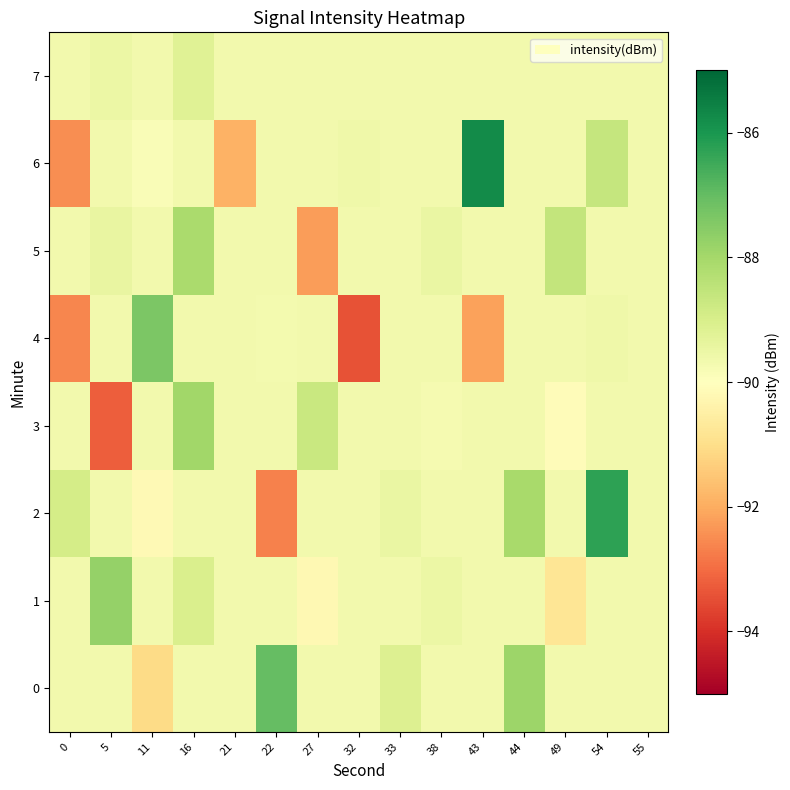

Between 55 and 49, which is larger?

55